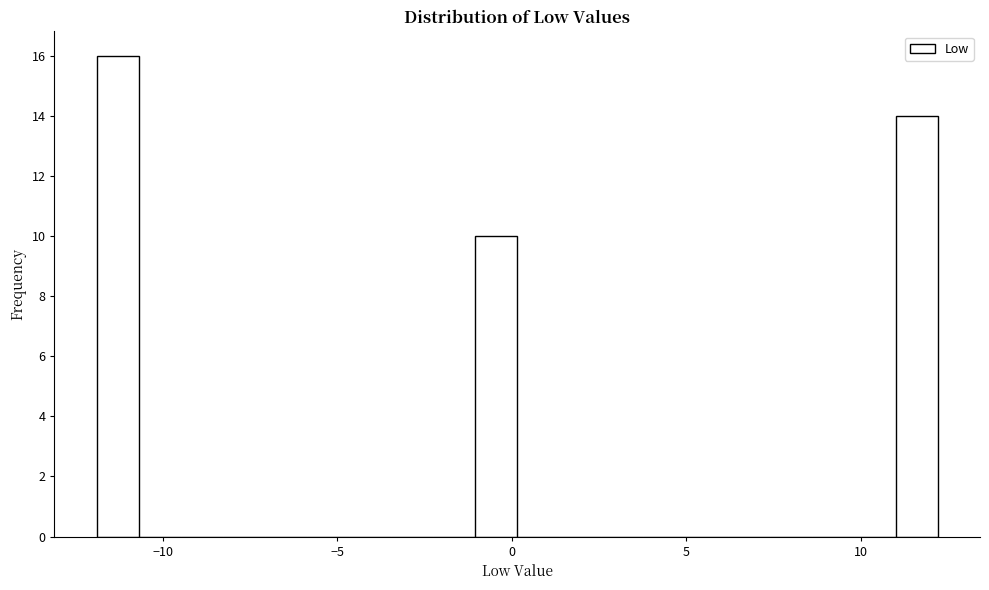

Read against the x-axis, roughly where is the centre of the tallest bar?

-11.5